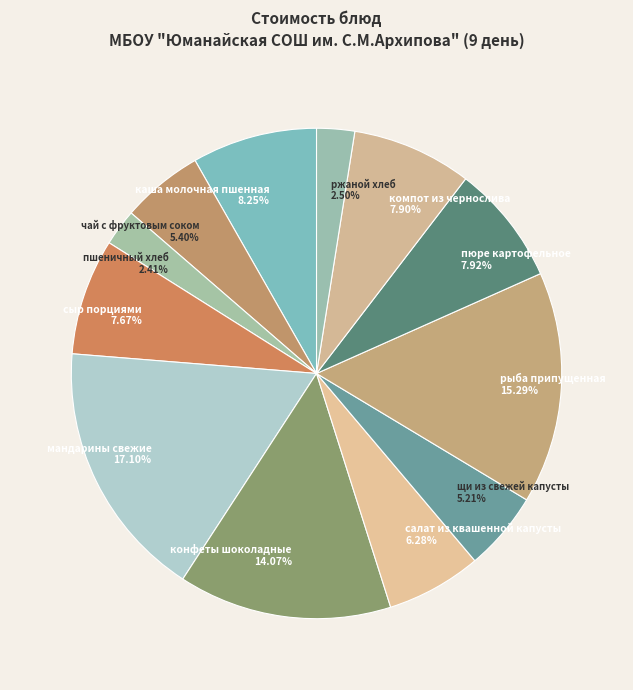

What is the total percentage of щи из свежей капусты and ржаной хлеб?

7.7%